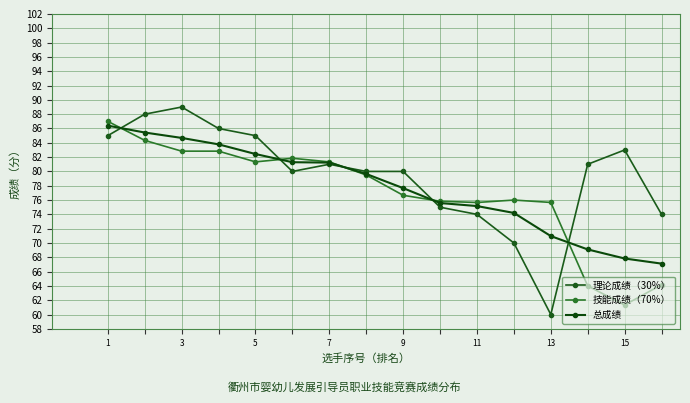

How many interior local peaks does the 理论成绩（30%） series have?

3